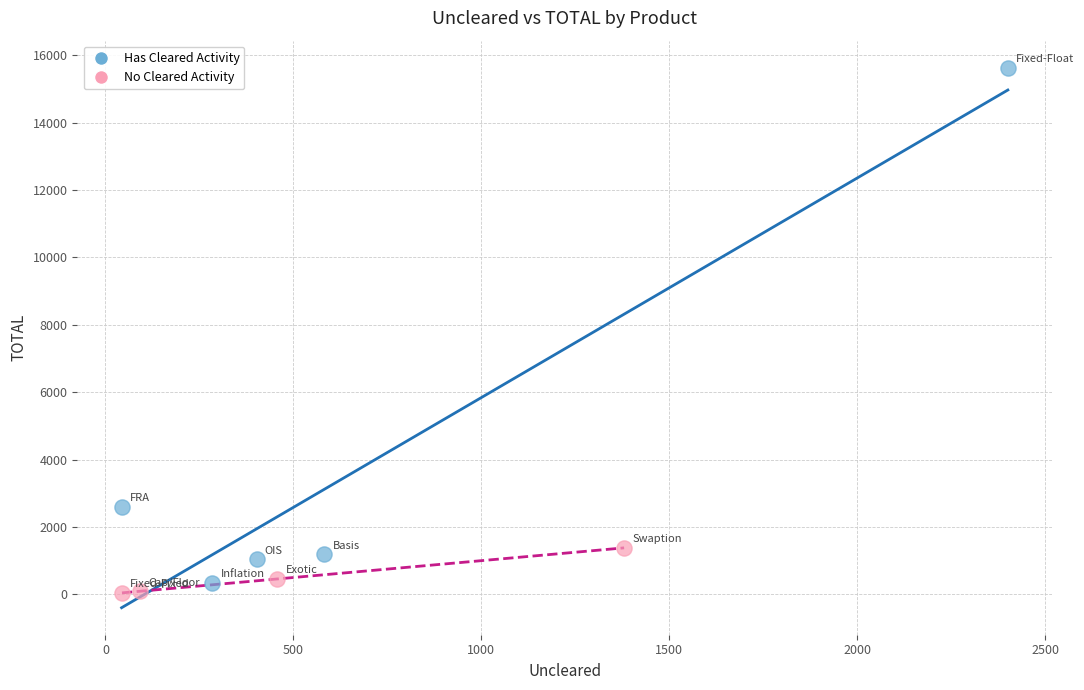

What are all the series names shown in the legend?

Has Cleared Activity, No Cleared Activity